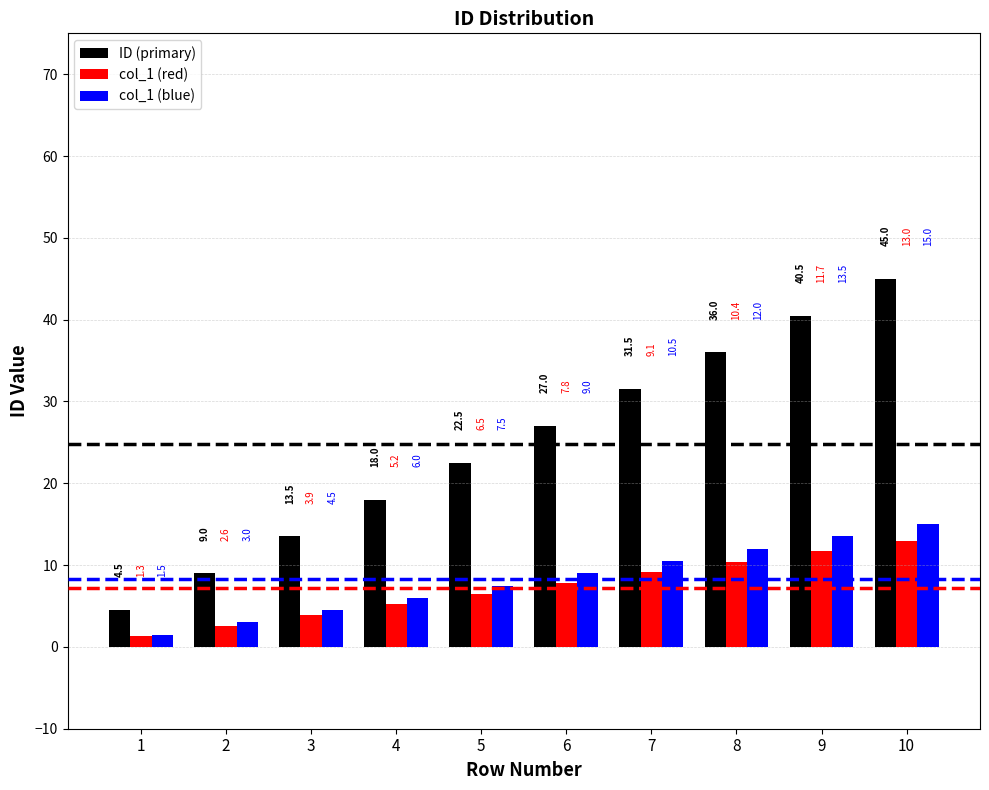

What is the approximate value of col_1 (red) at 2?

2.6